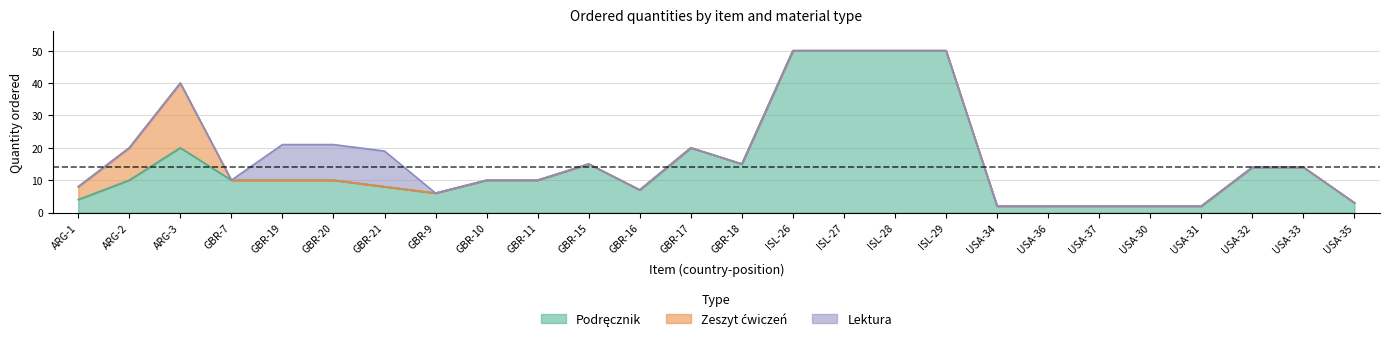

True or false: Podręcznik and Lektura intersect in this chart.

True